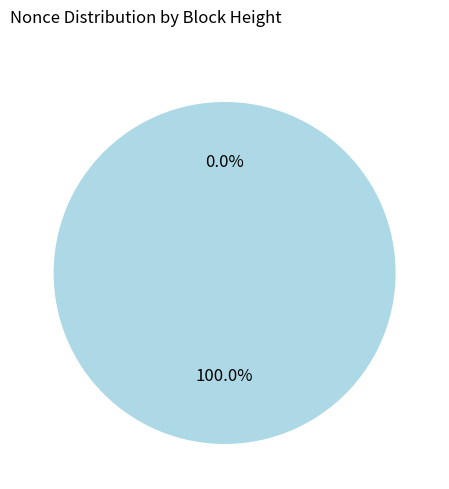

Which category accounts for the majority?

270816